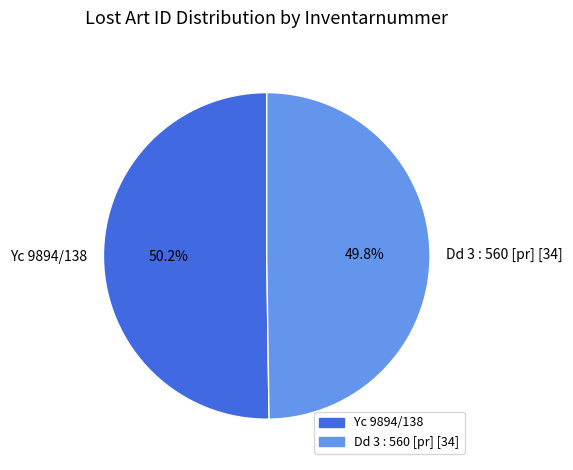

Is it true that Yc 9894/138 is 50% of the pie?

True